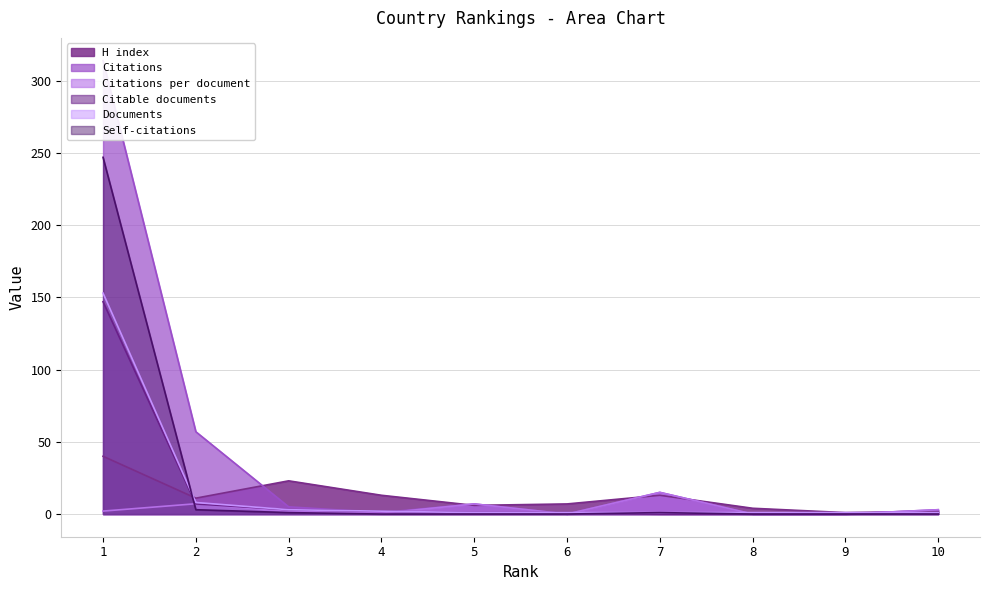

What are all the series names shown in the legend?

H index, Citations, Citations per document, Citable documents, Documents, Self-citations